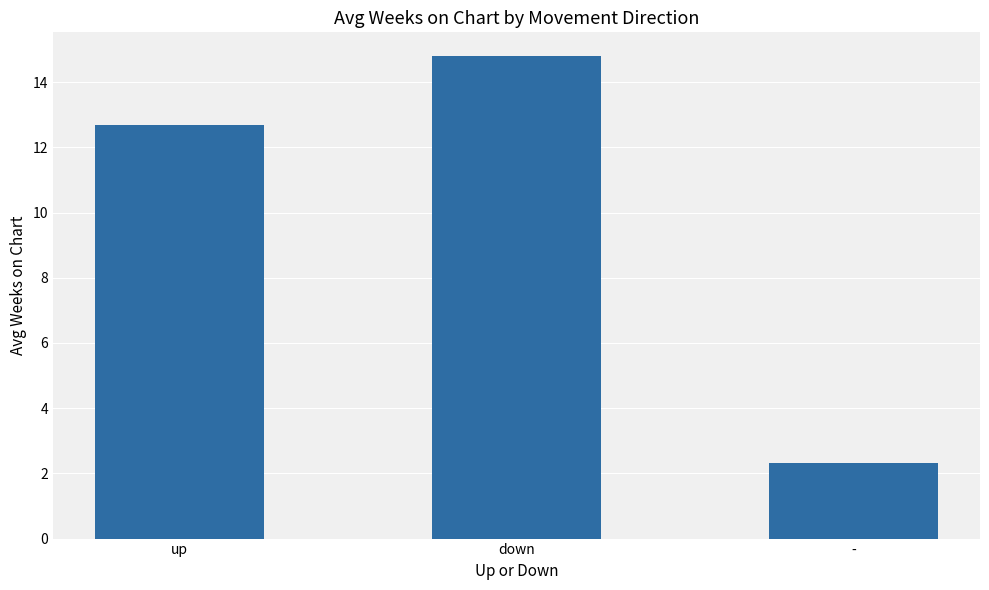

Between - and up, which is larger?

up